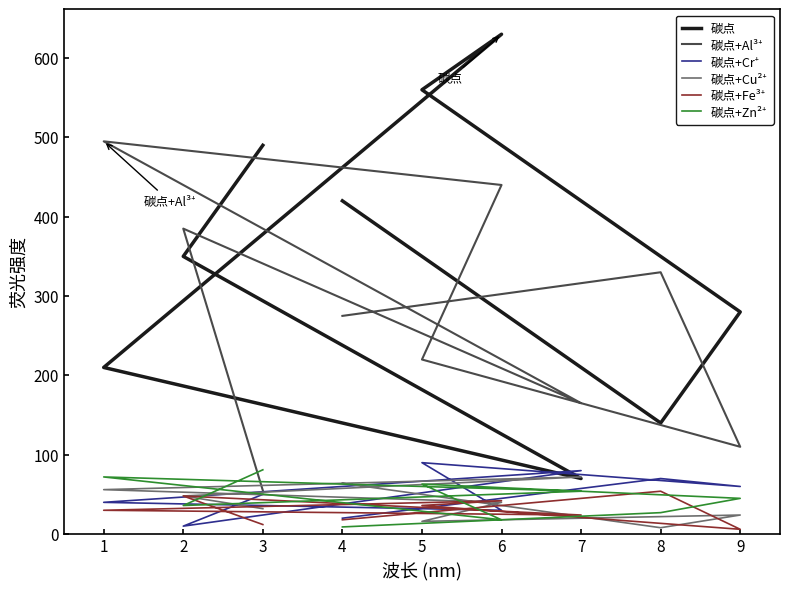

Rank the categories by 碳点+Cu²⁺ value from highest to lowest.

7, 4, 1, 2, 6, 3, 9, 5, 8